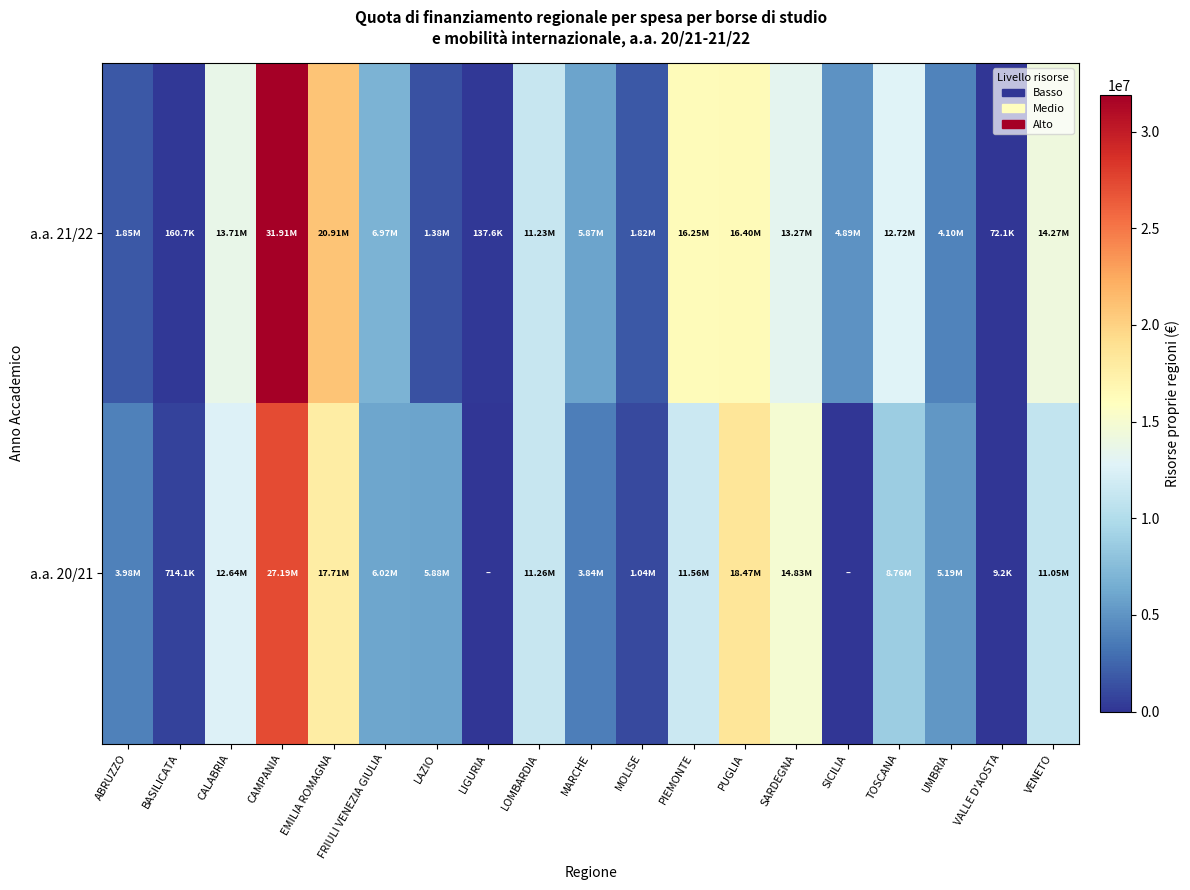

Reading left to right, list all the values displayed in this chart.

a.a. 21/22: ABRUZZO=1850815.1	BASILICATA=160738.5	CALABRIA=13706331.2	CAMPANIA=31910272.3	EMILIA ROMAGNA=20912296.4	FRIULI VENEZIA GIULIA=6974450.2	LAZIO=1381463.3	LIGURIA=137576.3	LOMBARDIA=11228816.5	MARCHE=5869534.2	MOLISE=1819568.4	PIEMONTE=16247672.1	PUGLIA=16396944.5	SARDEGNA=13265320.2	SICILIA=4894500.5	TOSCANA=12723965.6	UMBRIA=4095627.8	VALLE D'AOSTA=72129.0	VENETO=14272535.2
a.a. 20/21: ABRUZZO=3980814.7	BASILICATA=714086.1	CALABRIA=12637636.7	CAMPANIA=27193087.9	EMILIA ROMAGNA=17709366.9	FRIULI VENEZIA GIULIA=6022015.3	LAZIO=5881377.7	LIGURIA=0.0	LOMBARDIA=11264171.4	MARCHE=3837798.8	MOLISE=1041170.3	PIEMONTE=11557459.9	PUGLIA=18472921.7	SARDEGNA=14833857.1	SICILIA=0.0	TOSCANA=8762457.9	UMBRIA=5194897.4	VALLE D'AOSTA=9218.9	VENETO=11045530.3